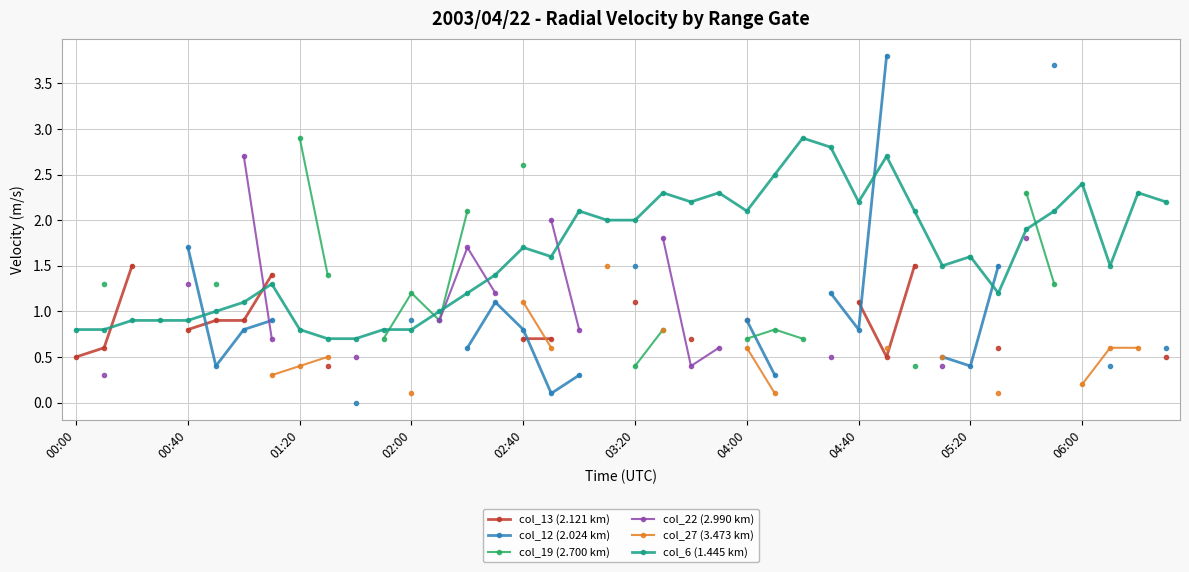

What is the value of the col_13 (2.121 km) point at the 7th from the left?

0.9